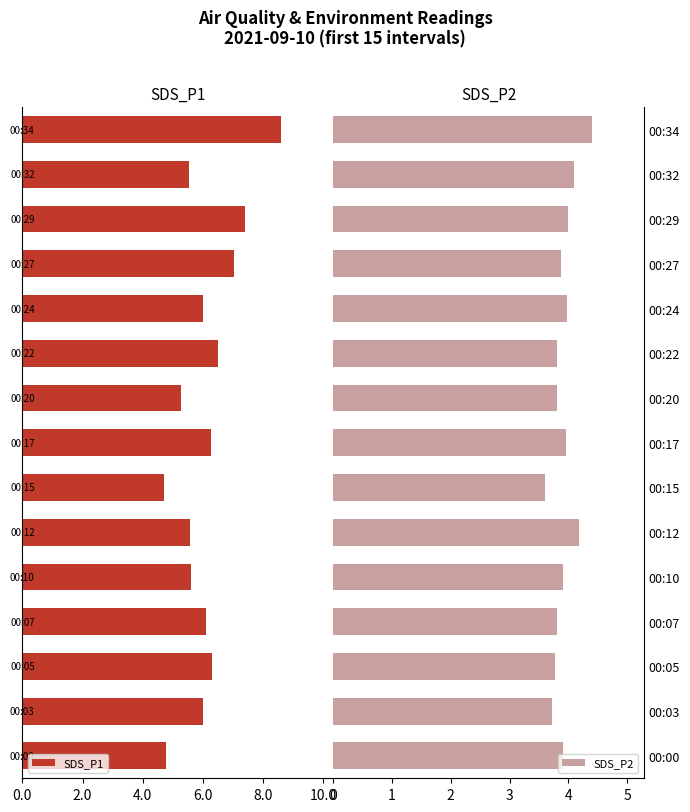

How many distinct data groups are displayed?

2